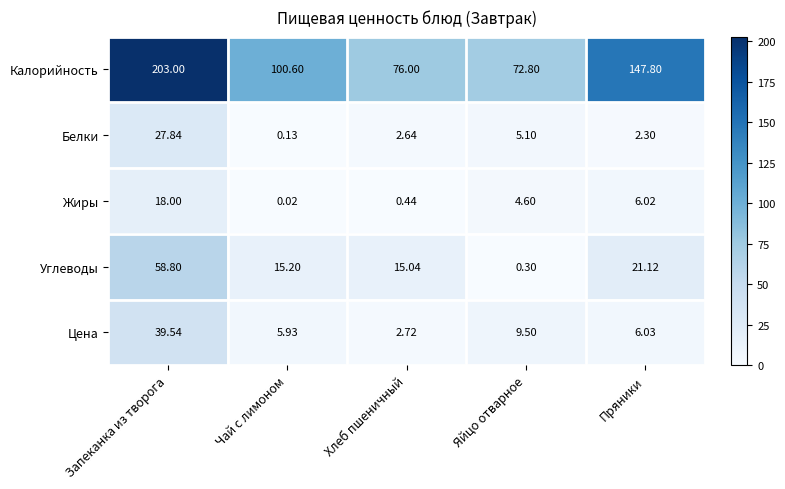

Is the value of Цена at Пряники greater than the value of Калорийность at Яйцо отварное?

No